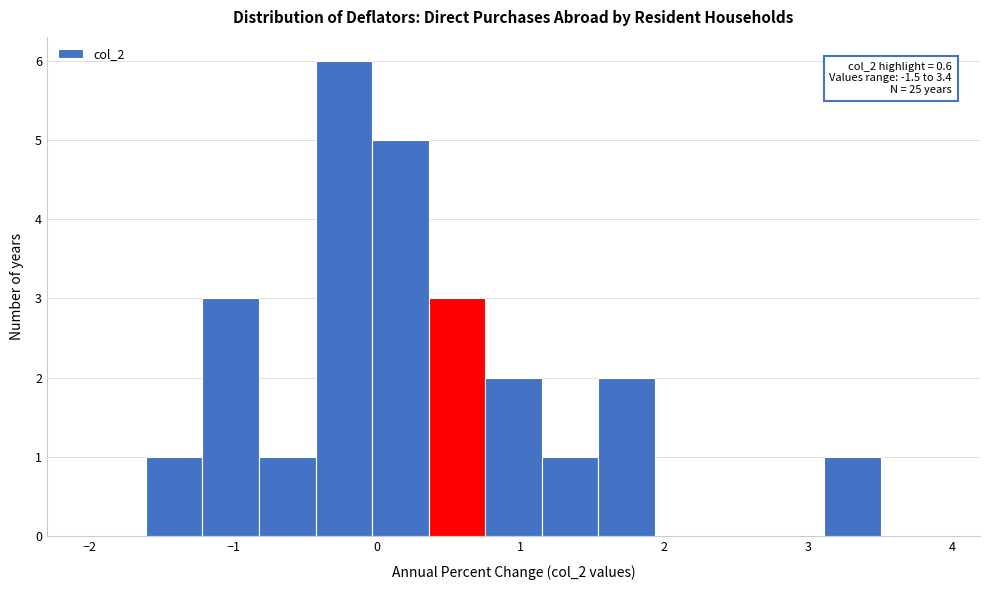

Read against the x-axis, roughly where is the centre of the tallest bar?

-0.2